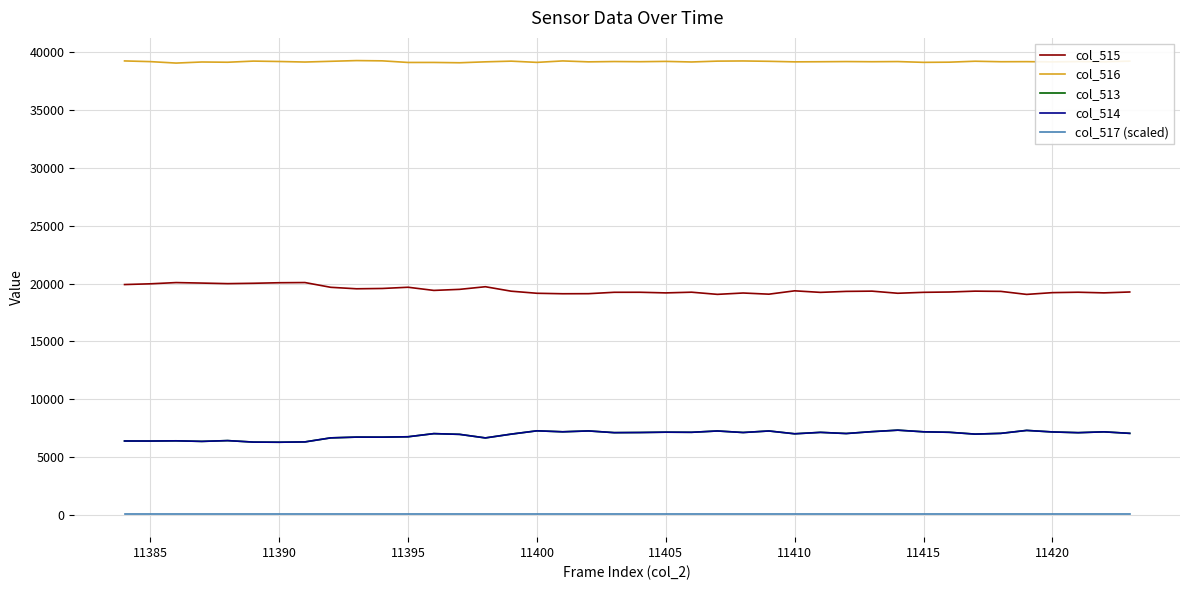

Which series has the largest total across all categories?

col_516